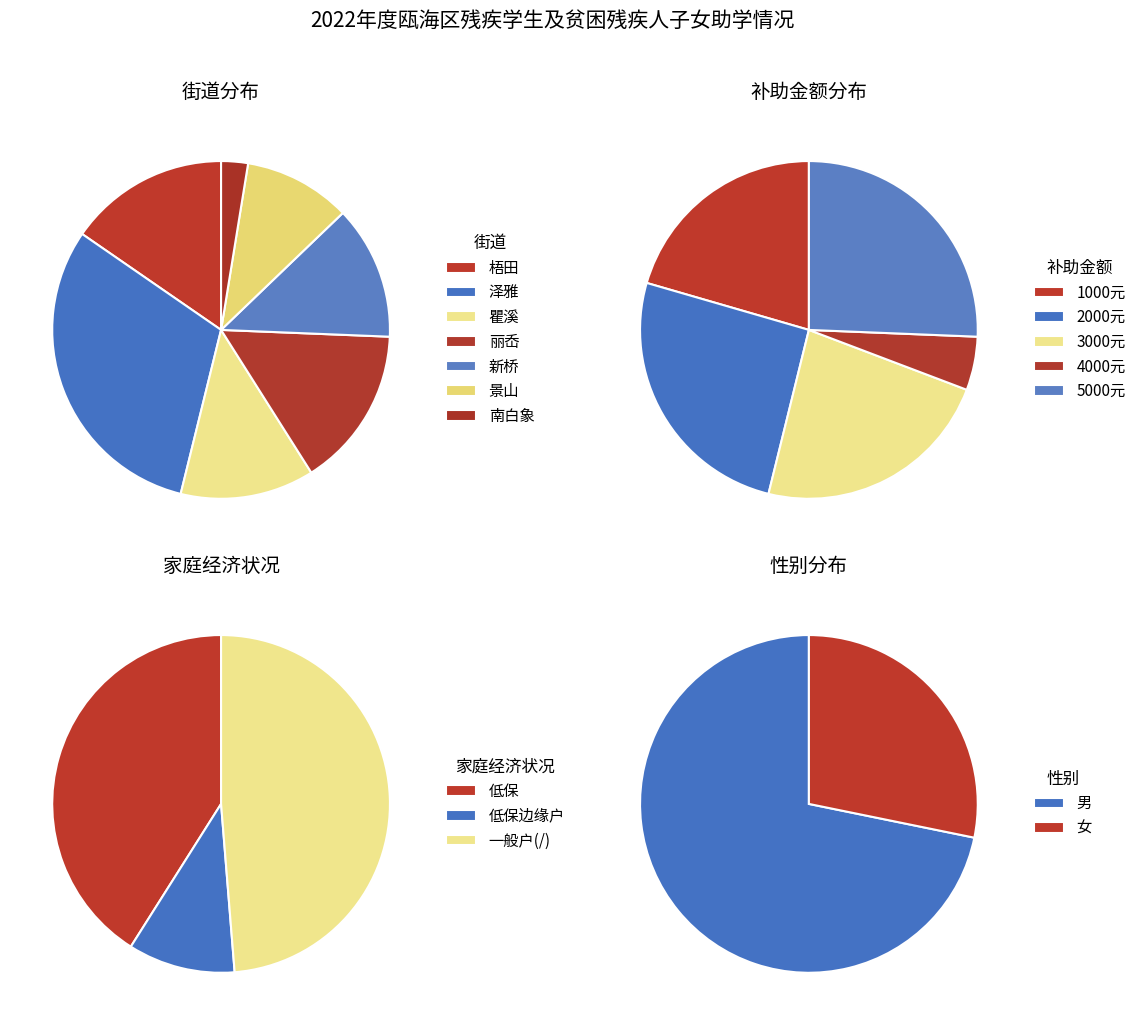

To the nearest percent, what percentage of the pie is 丽岙?

15%